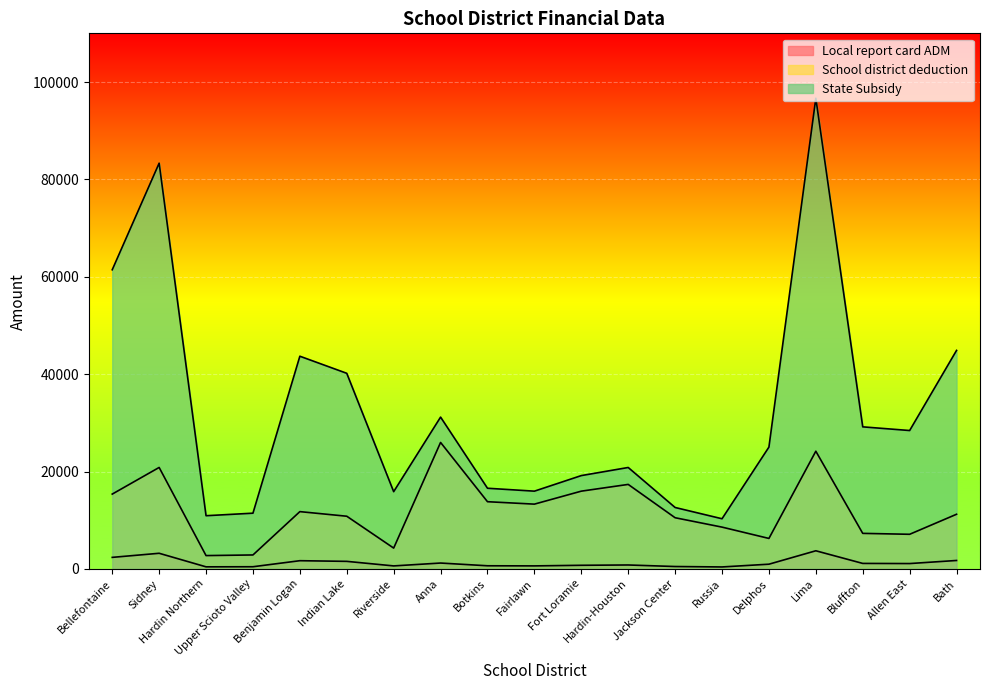

At Sidney, list the series in order from smallest to largest.

Local report card ADM, School district deduction, State Subsidy